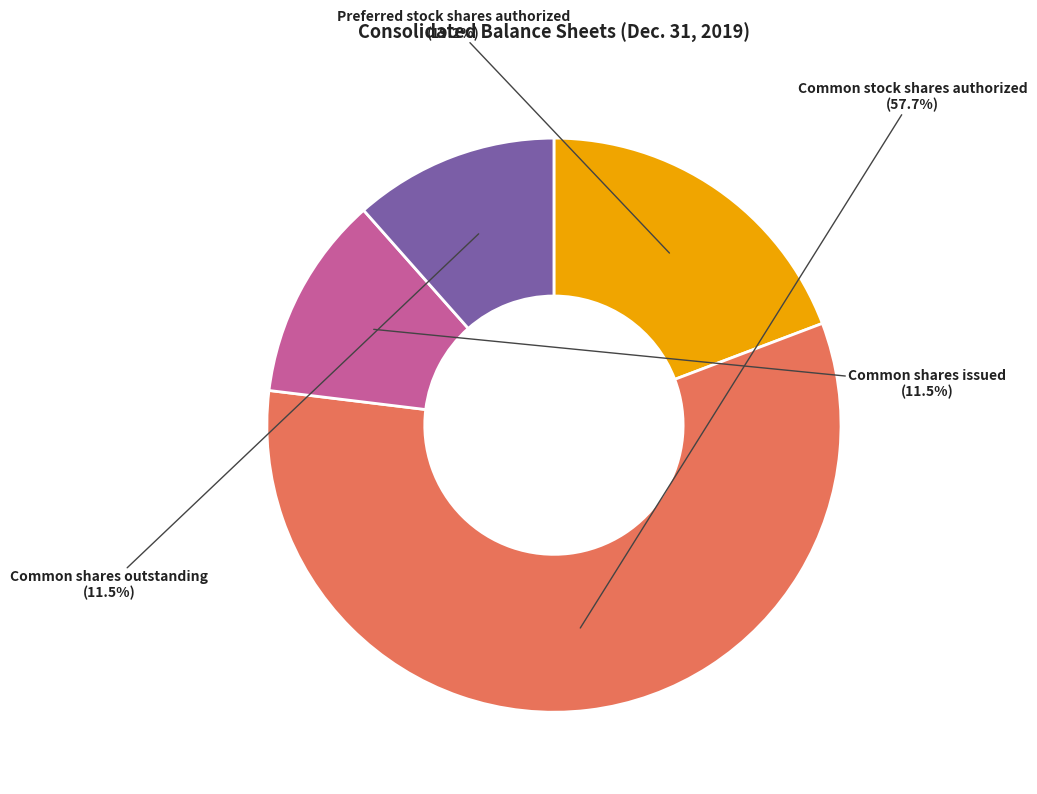

Is there a majority slice in this chart?

Yes